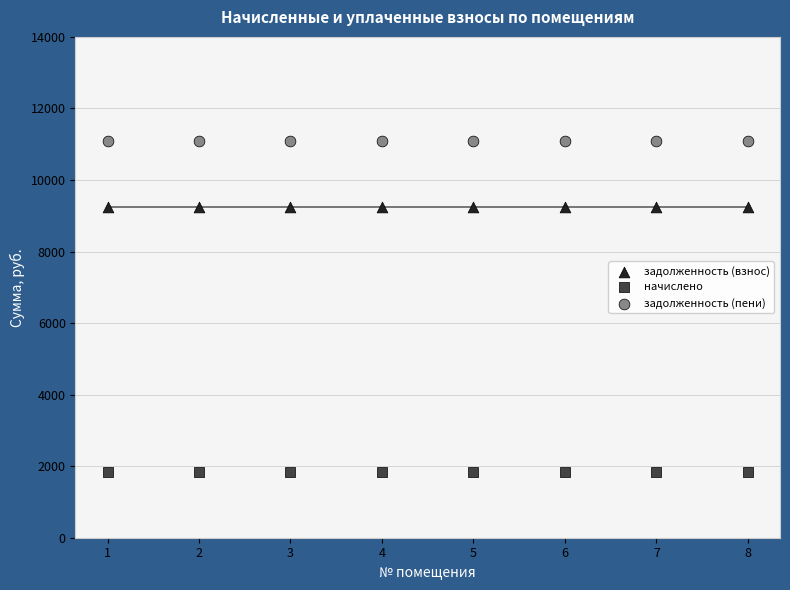

What are all the series names shown in the legend?

задолженность (взнос), начислено, задолженность (пени)